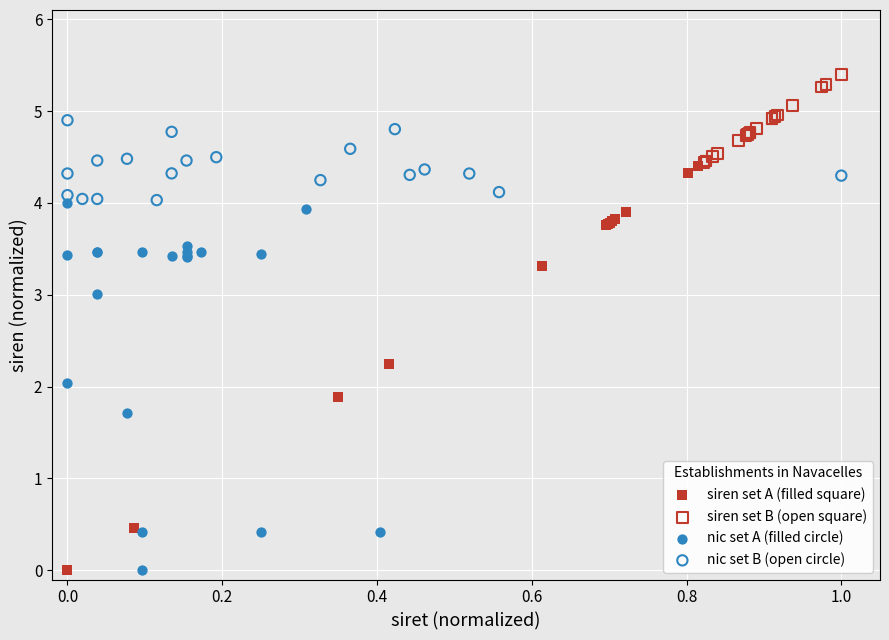

Which series has the widest spread of Y values?

siren set A (filled square)